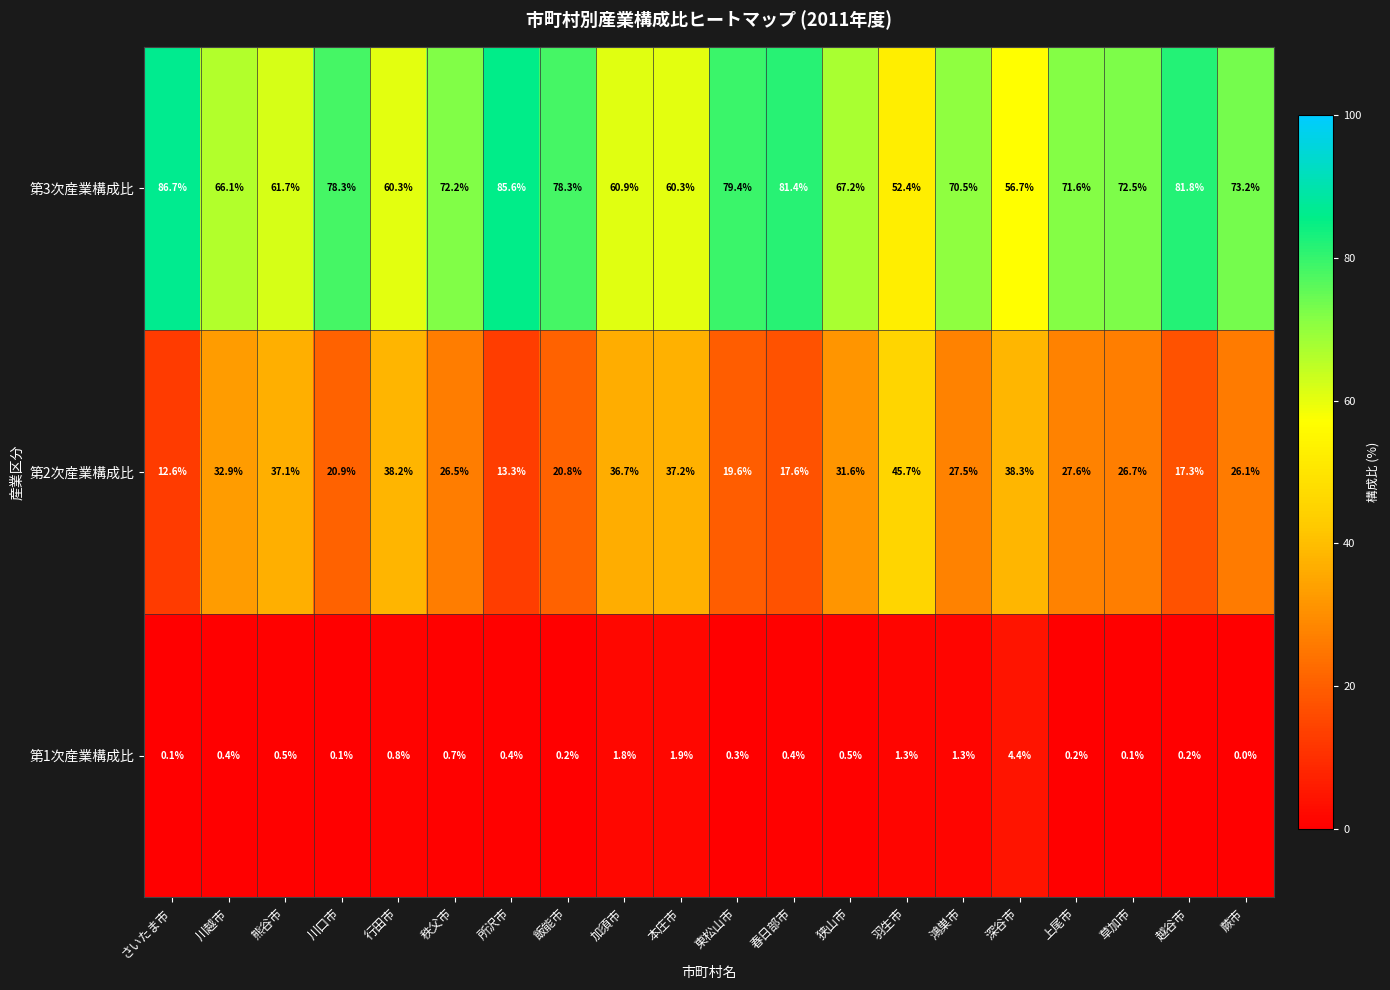

Between 所沢市 and 加須市, which series saw the biggest shift?

第3次産業構成比